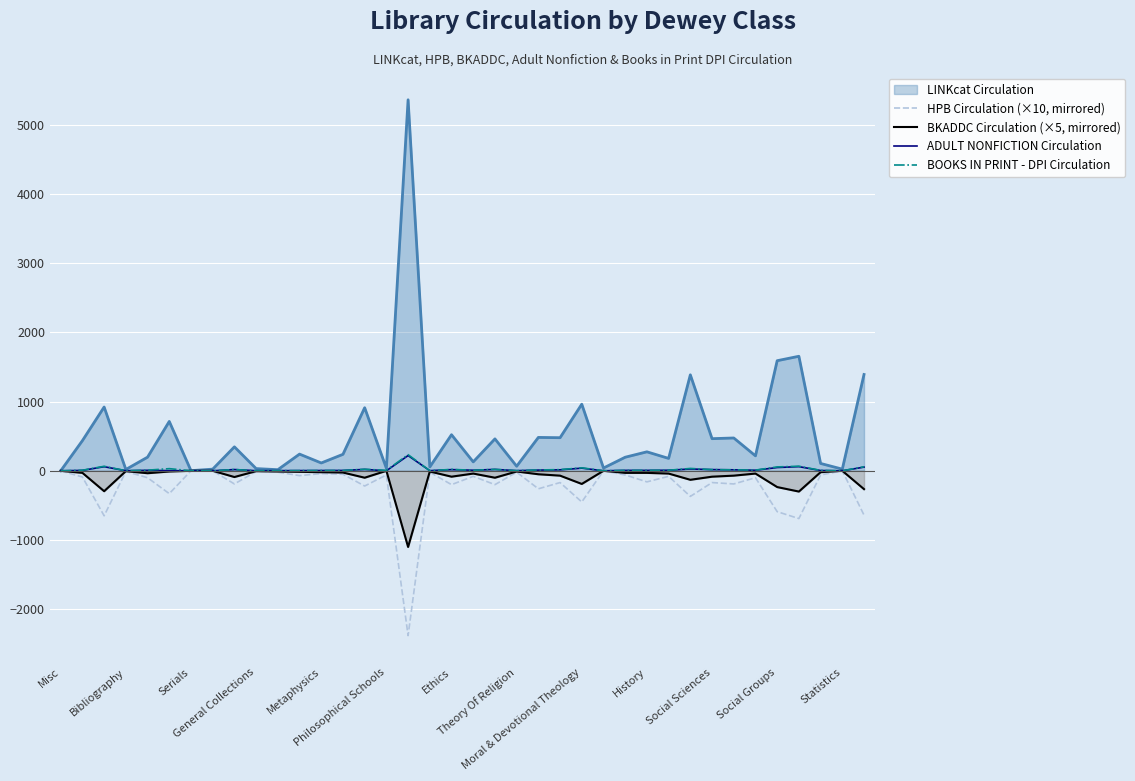

Which series has the largest total across all categories?

LINKcat Circulation